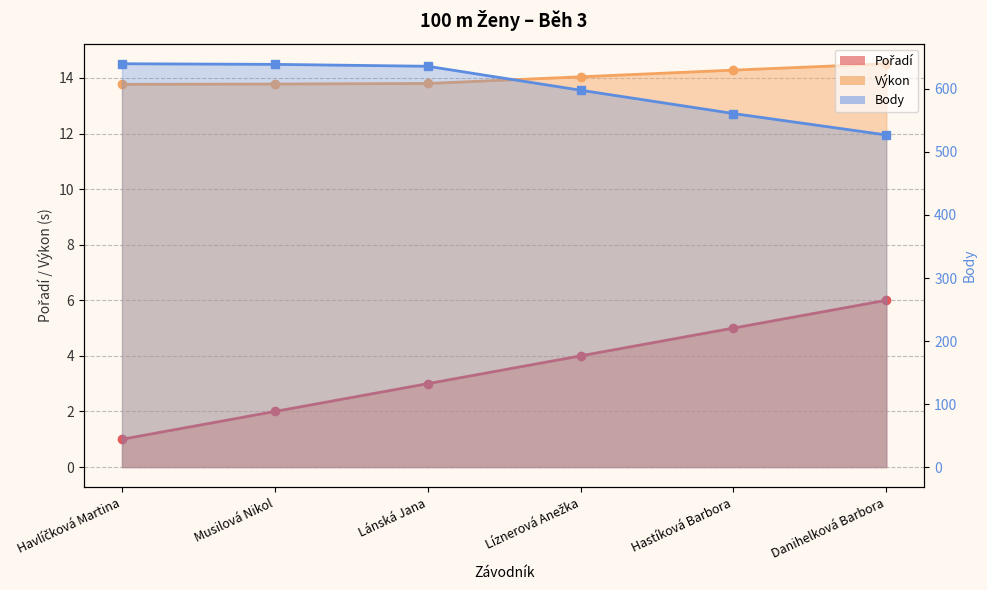

Reading left to right, extract all data points from this chart.

Pořadí: 1.0	2.0	3.0	4.0	5.0	6.0
Výkon: 13.8	13.8	13.8	14.0	14.3	14.5
Body: 640.0	639.0	636.0	598.0	561.0	527.0